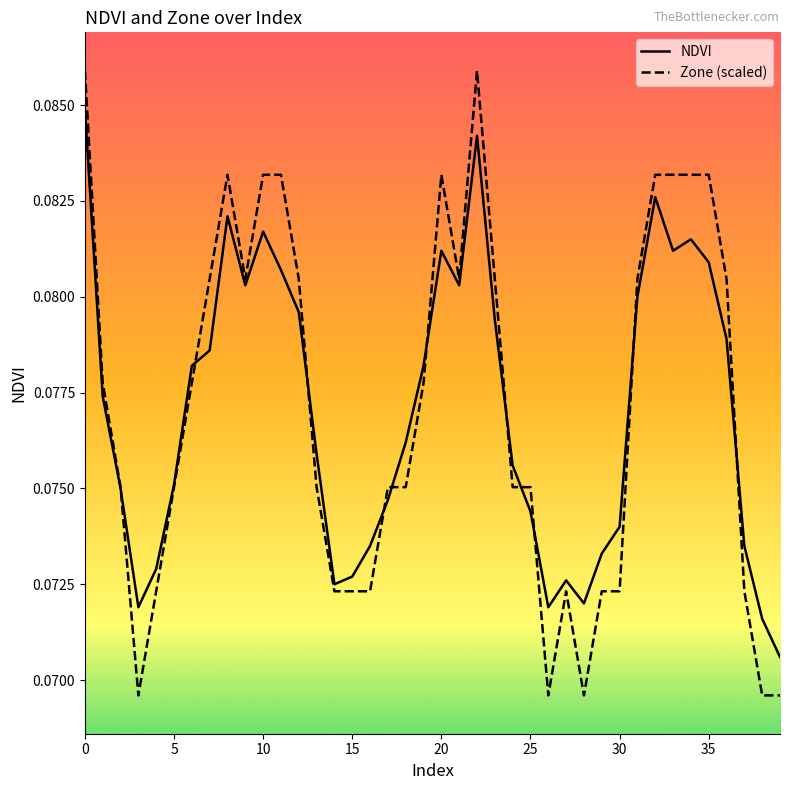

List the series in order of their peak value, highest first.

Zone (scaled), NDVI